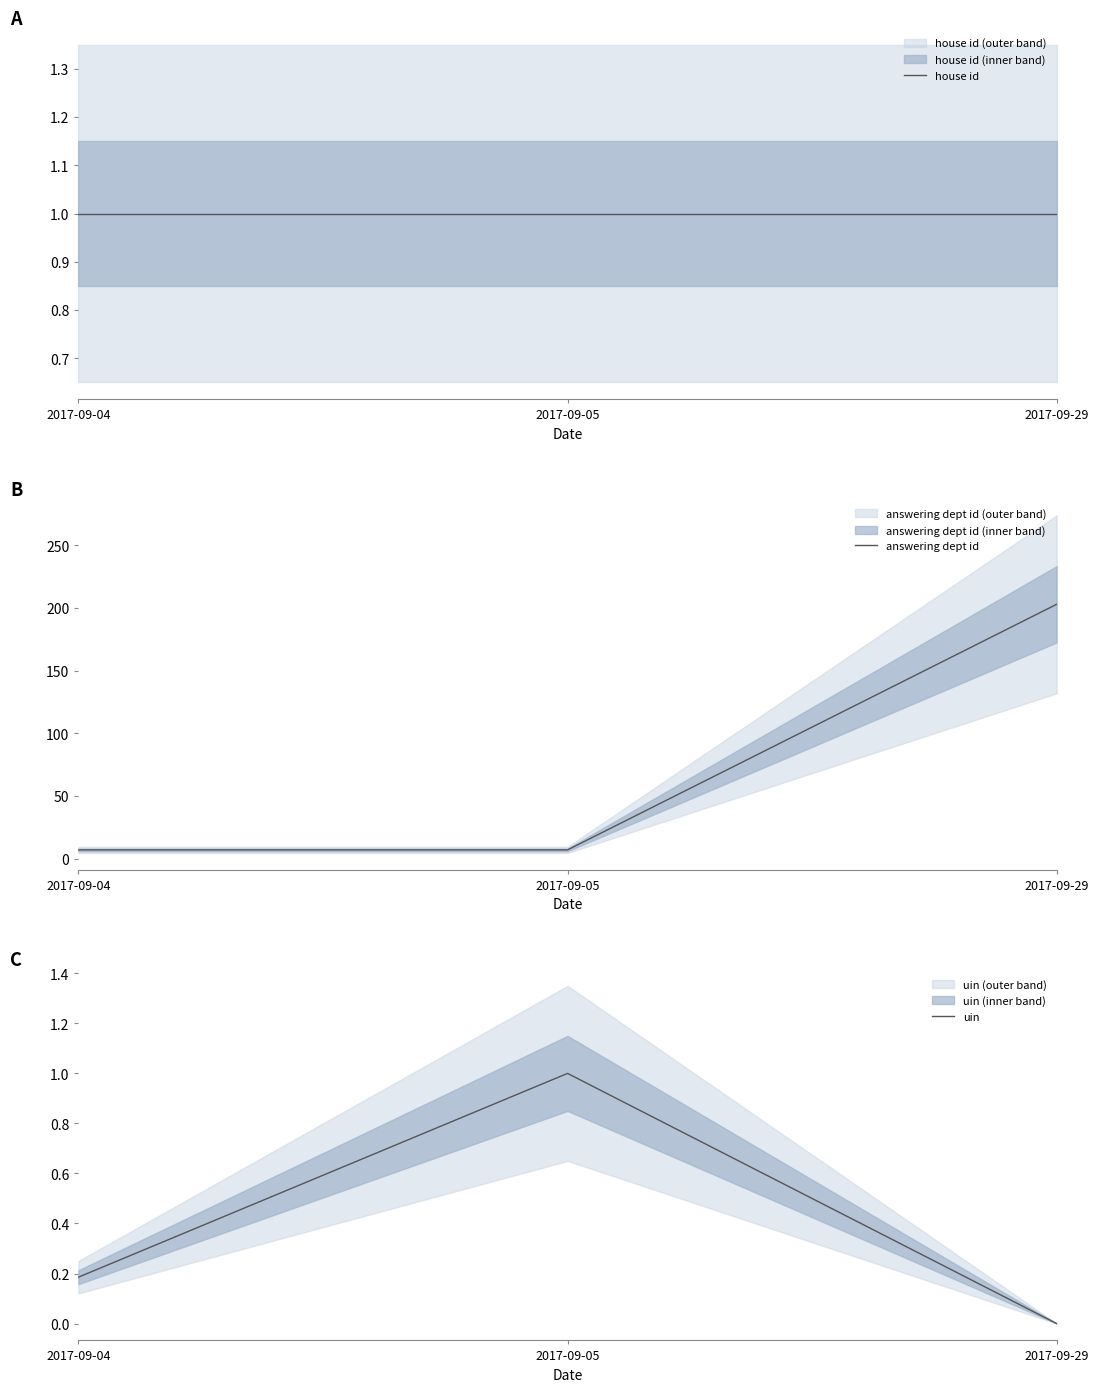

Which series has the widest spread of values?

answering dept id